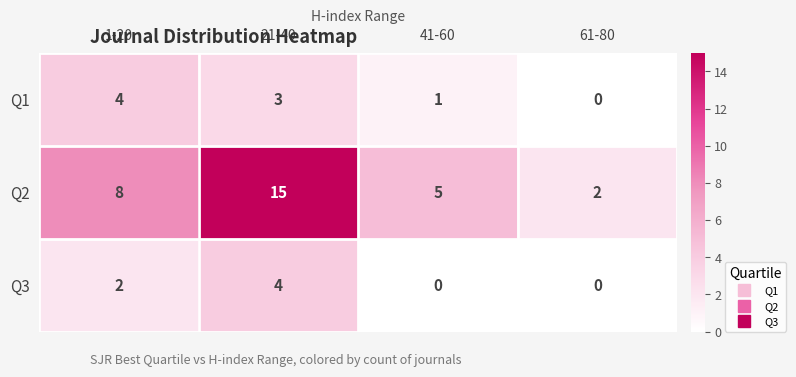

How many values in Q1 are above zero?

3